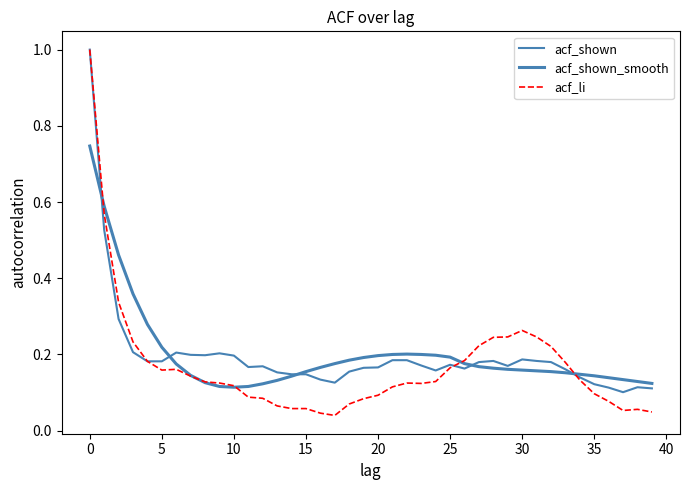

Does the chart display data point markers on the line(s)?

No